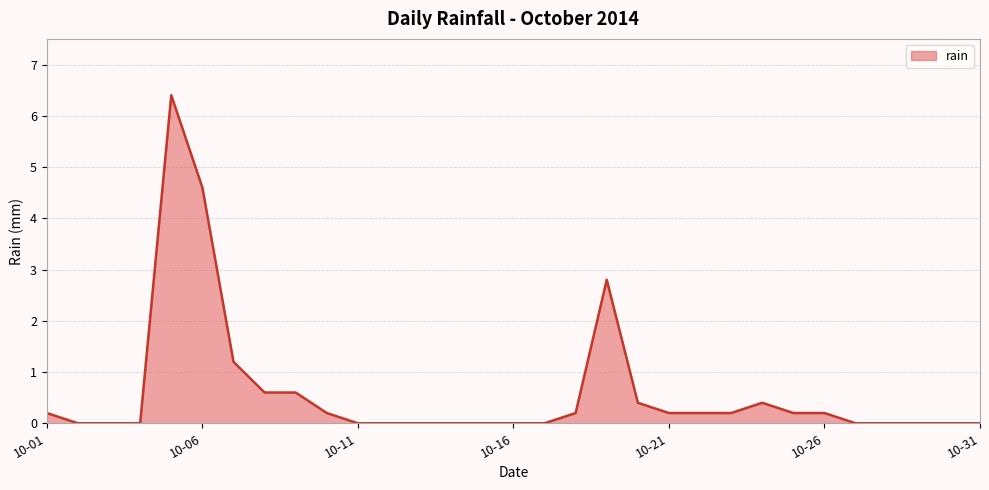

What is the greatest value displayed?

6.4